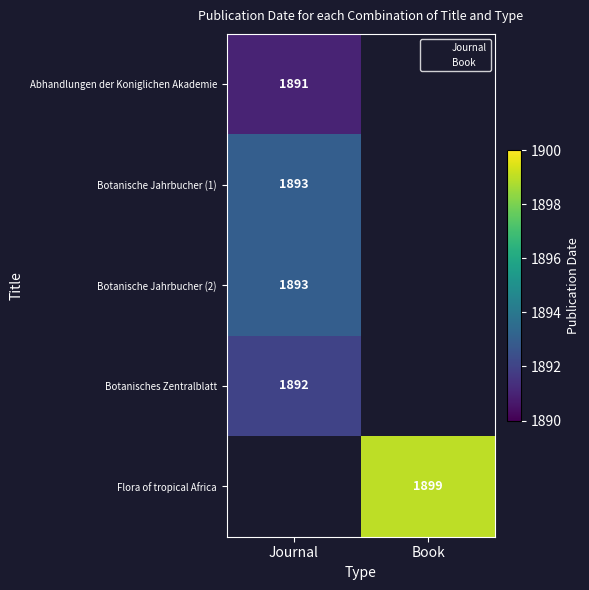

The value of Flora of tropical Africa at Book is 1899. True or false?

True